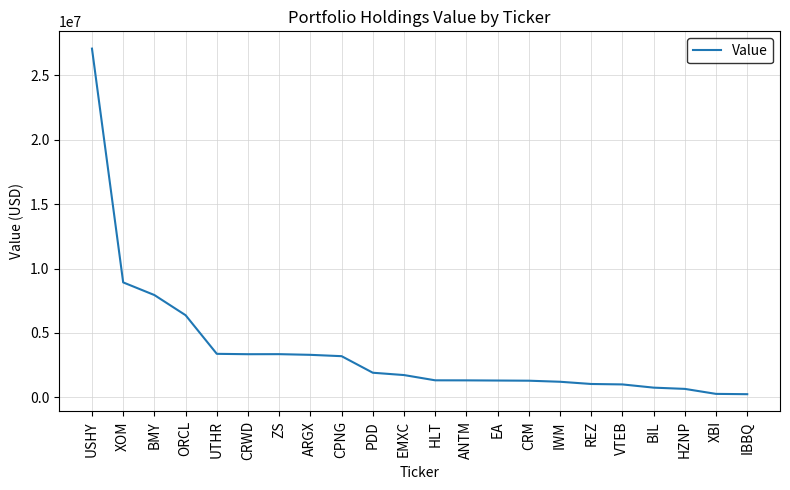

Where is the data nearest to the value 13664000?

XOM